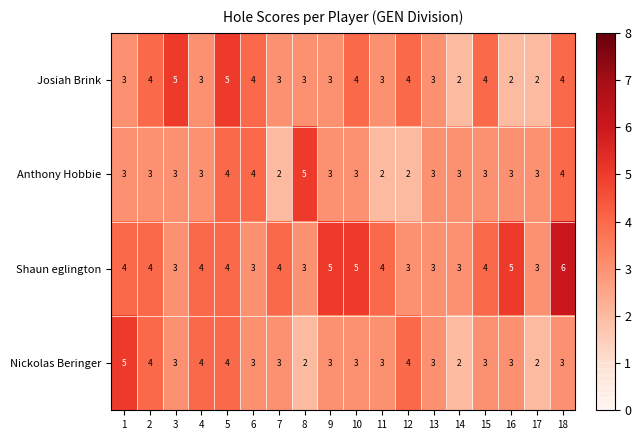

What is the difference between the maximum and second lowest values in the Anthony Hobbie series?

3